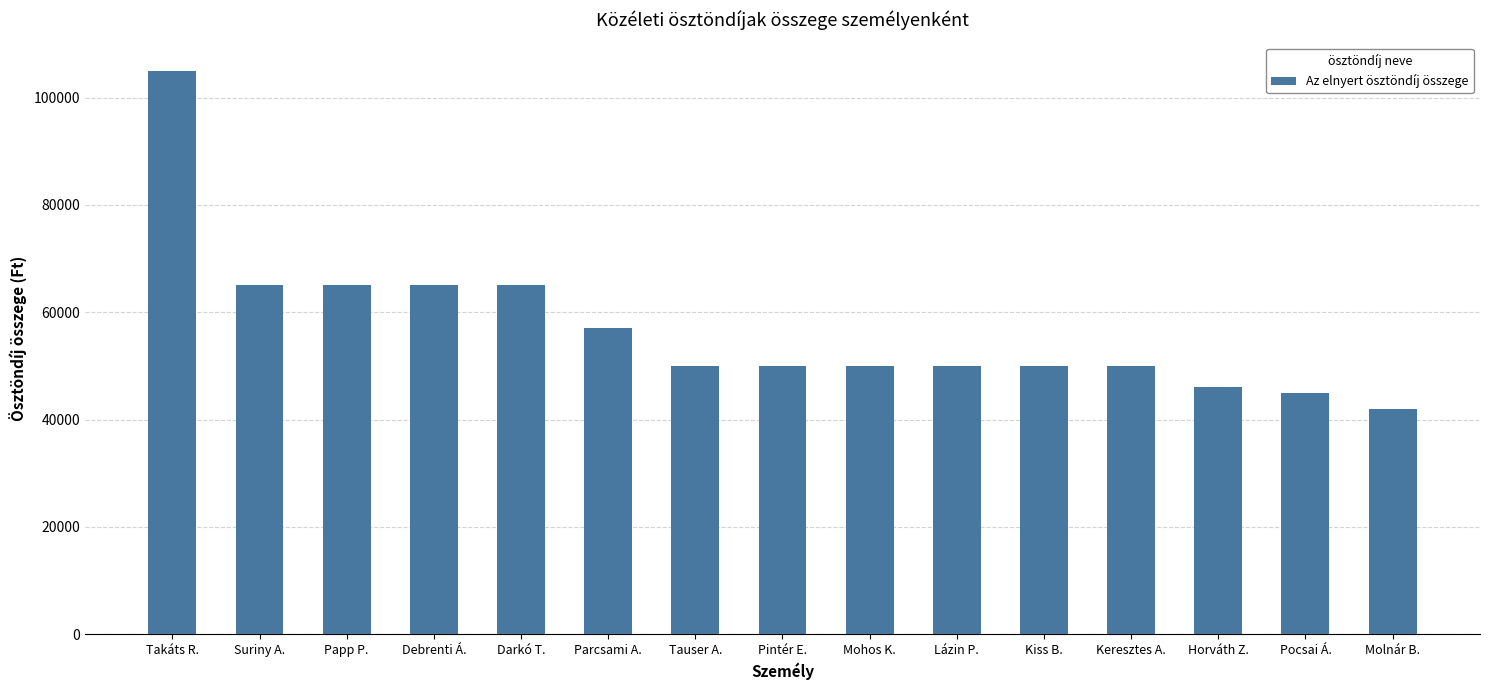

What is the smallest value displayed?

42000